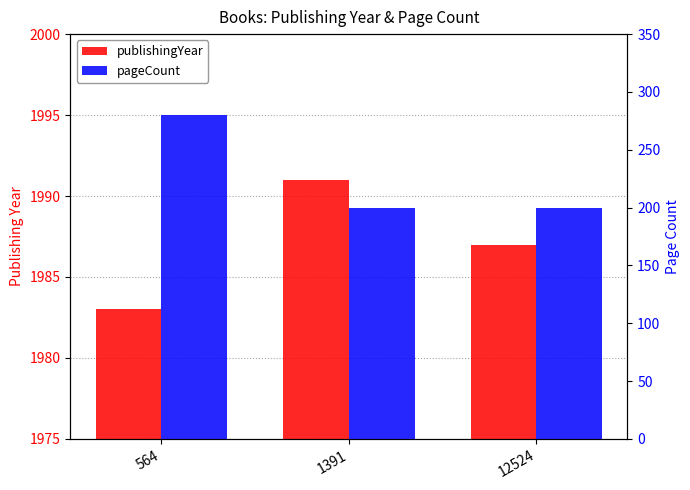

The value of pageCount at 1391 is 200. True or false?

True